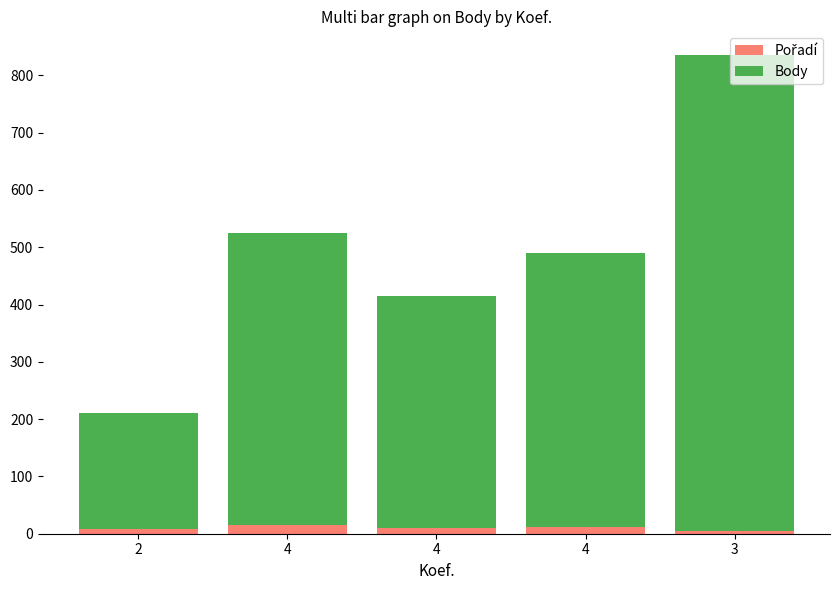

Which series has the largest range (max minus min)?

Body